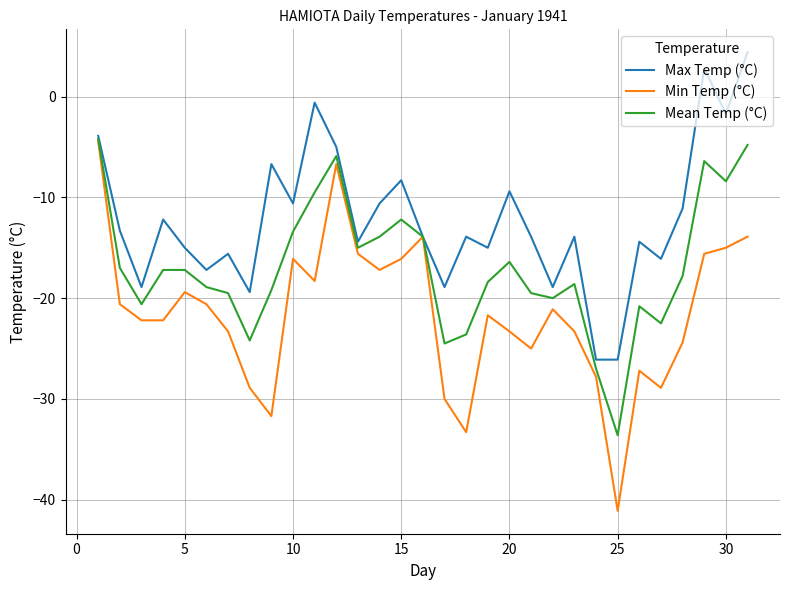

Which series has the largest total across all categories?

Max Temp (°C)